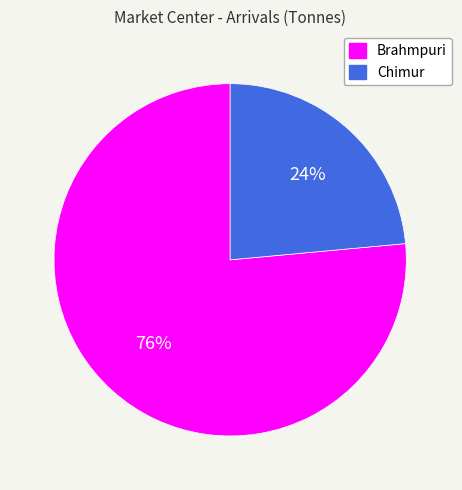

Do Brahmpuri and Chimur together represent more than half of the pie?

Yes